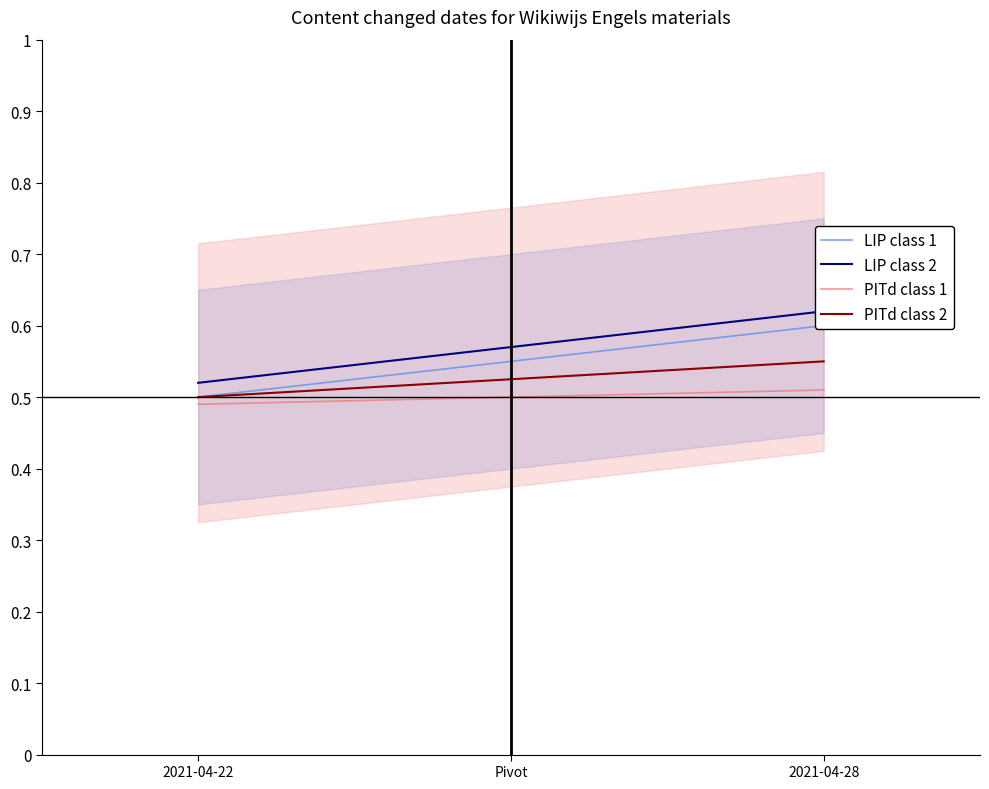

The value of PITd class 1 at 2021-04-28 is 0.5. True or false?

True